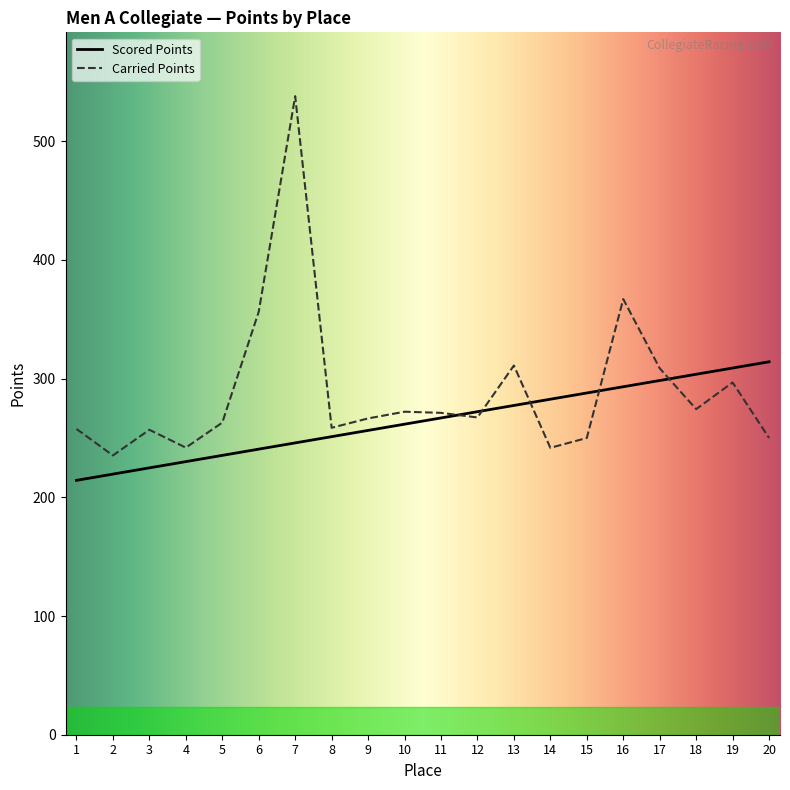

Is this an area chart (filled region under the line)?

No